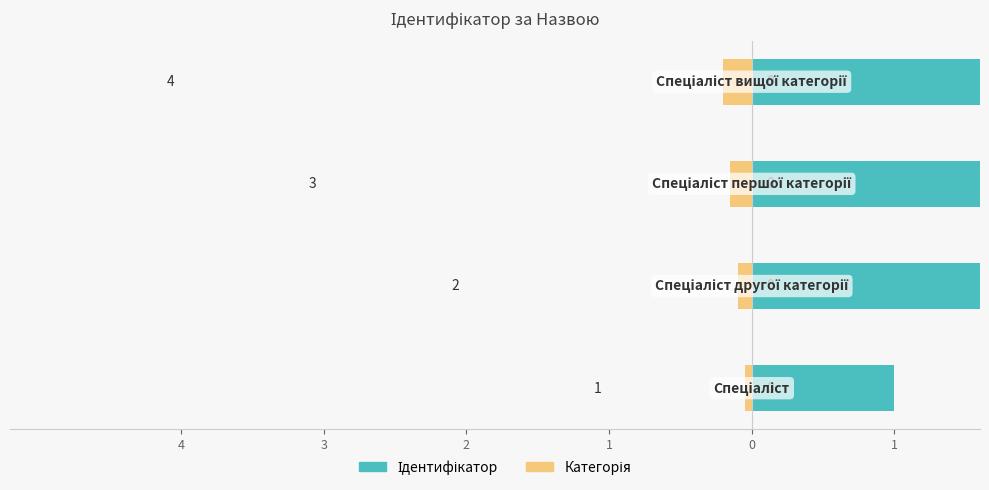

List the series in order of their overall mean, highest first.

Ідентифікатор, Категорія